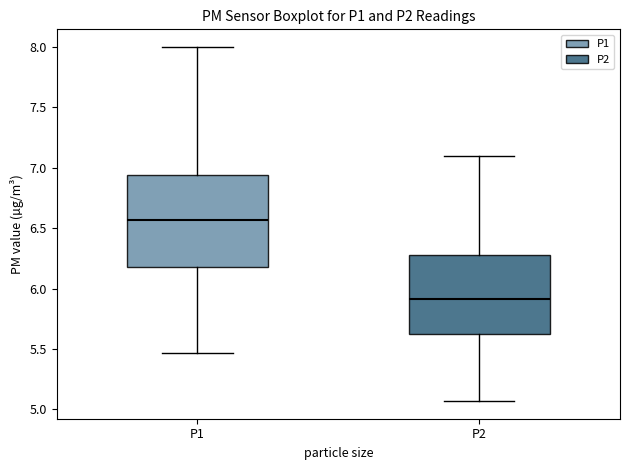

Reading left to right, transcribe this box plot: for each box, give where its median line is, the range the box spans, and where its two whiskers end, as read against the y-axis. The values are not printed on the chart, so give them approximately, as read against the axis.

P1: median 6.55, box 6.20 to 6.95, whiskers 5.45 to 8.00
P2: median 5.90, box 5.60 to 6.30, whiskers 5.05 to 7.10